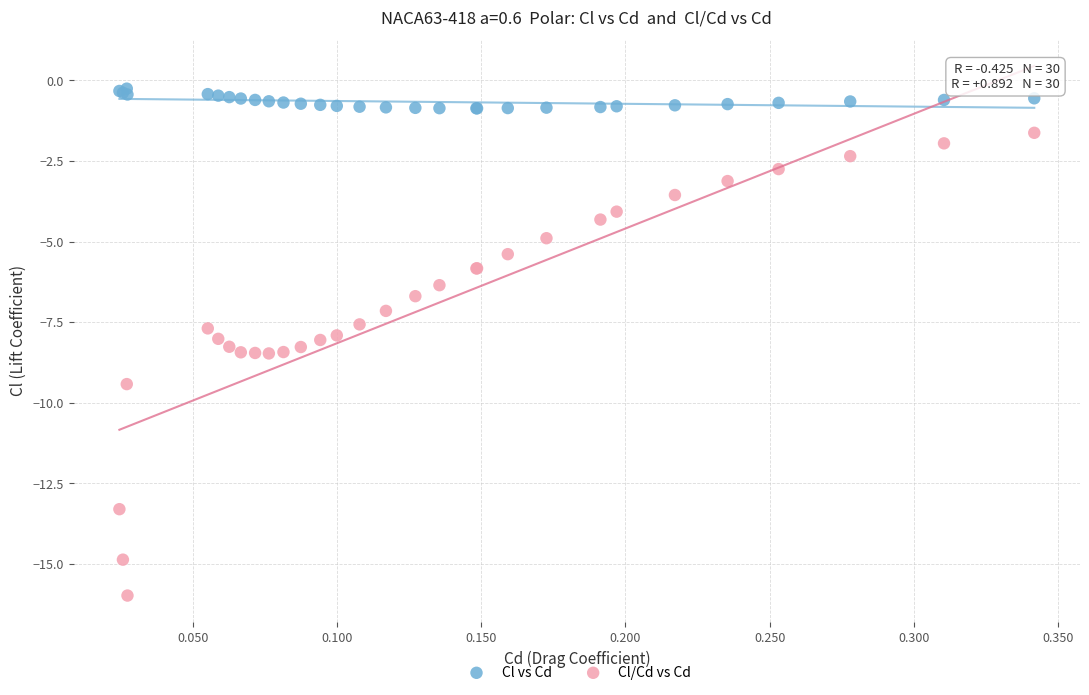

Which series reaches the maximum Y coordinate?

Cl vs Cd